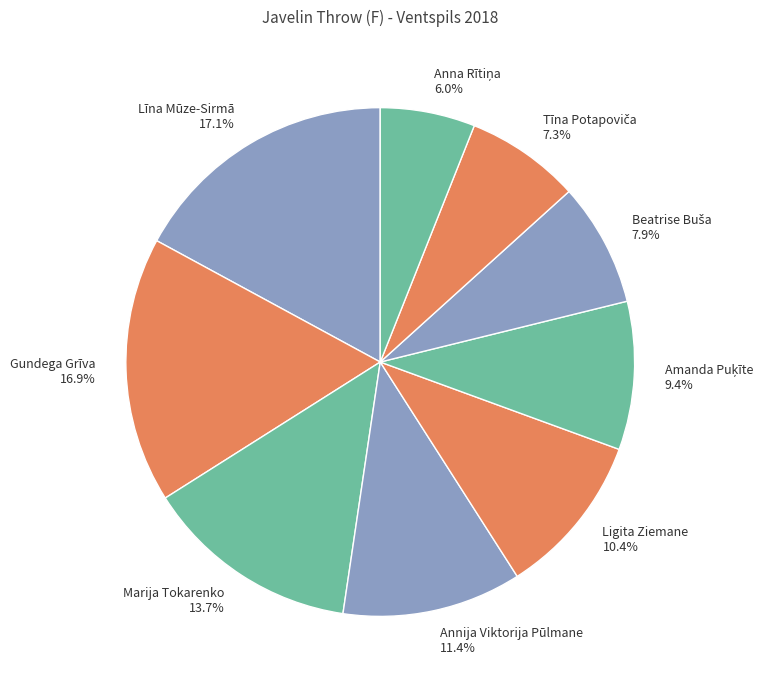

What percentage do Līna Mūze-Sirmā and Marija Tokarenko together represent?

30.8%